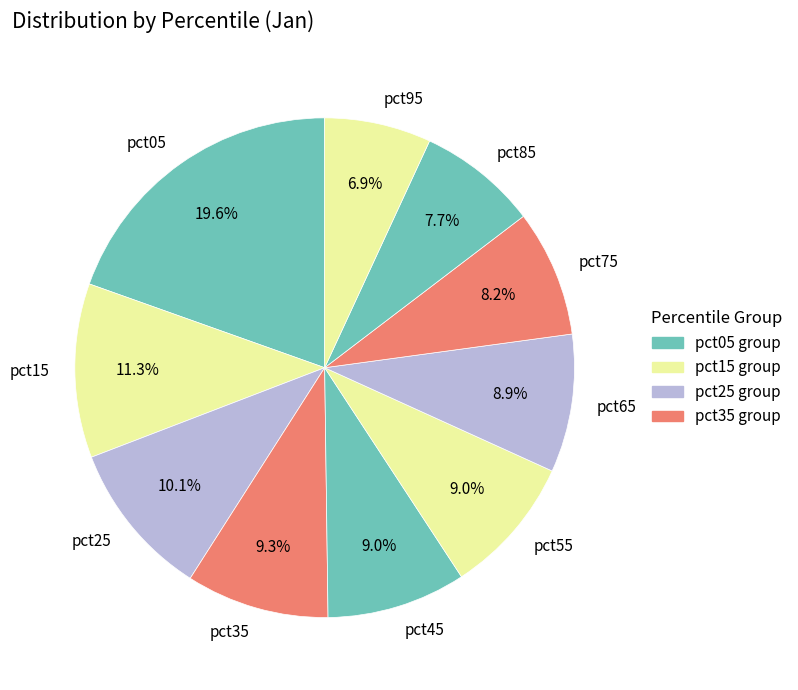

Count the number of slices in the pie.

10